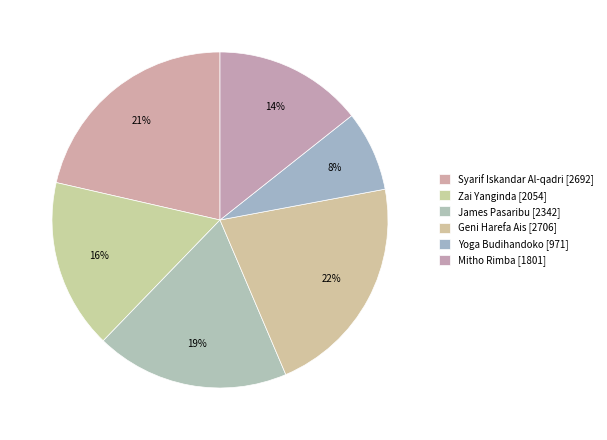

To the nearest percent, what is the average slice percentage?

17%